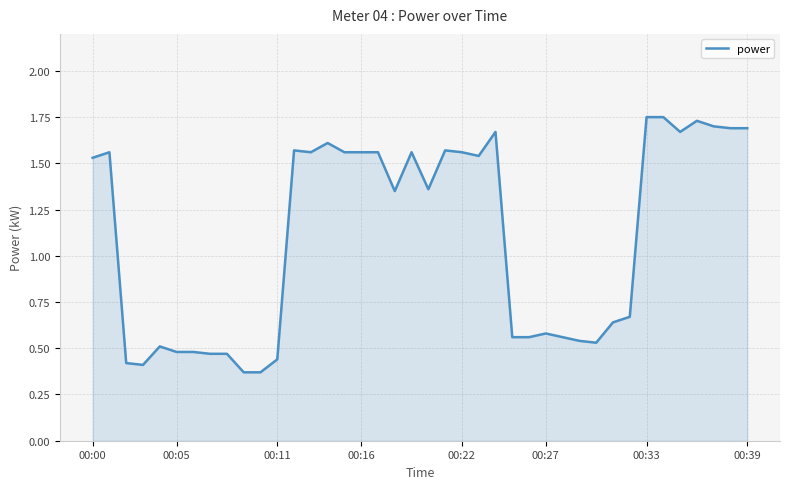

How many interior local peaks (higher than both neighbors) does the data have?

9